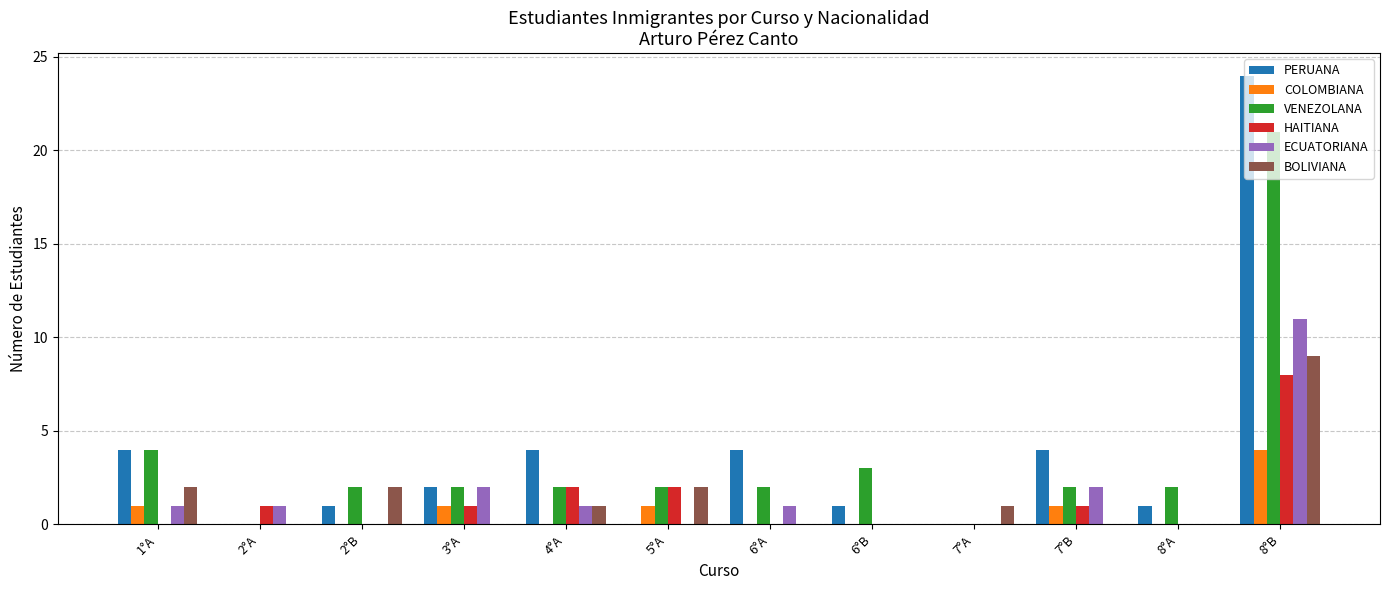

The PERUANA series shows 5 at 1°A. True or false?

False